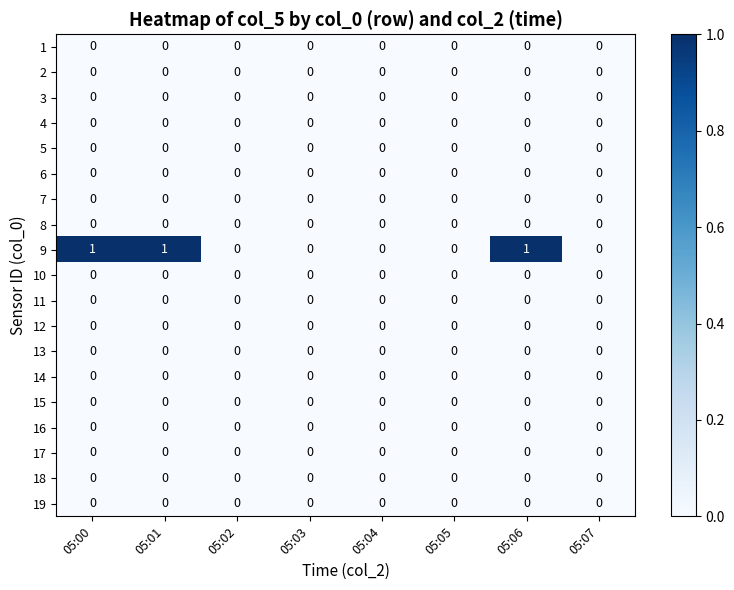

The value of 19 at 05:00 is 0. True or false?

True